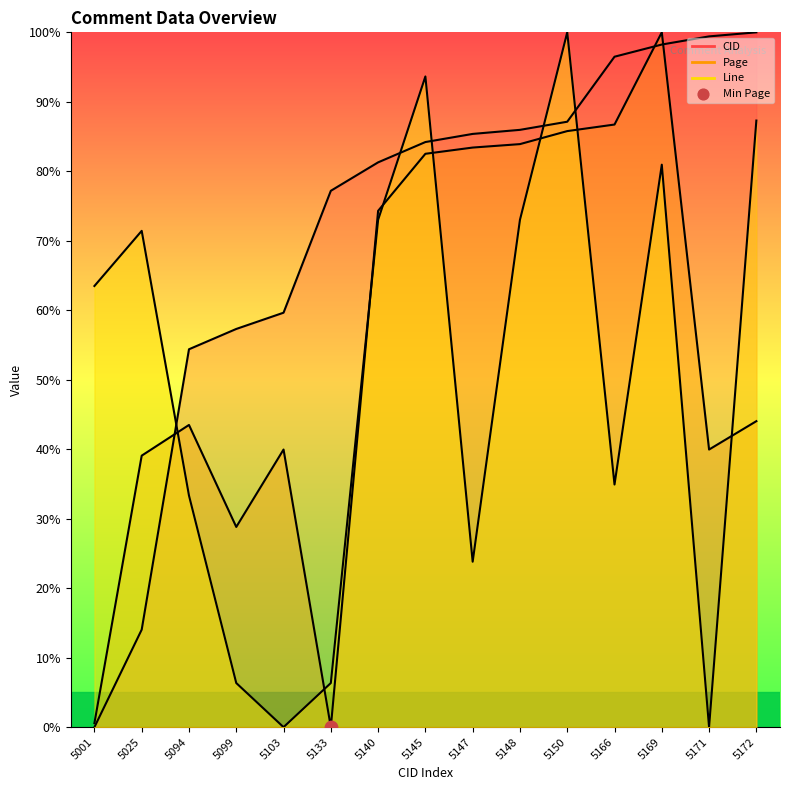

Which series contains the lowest Y value?

CID